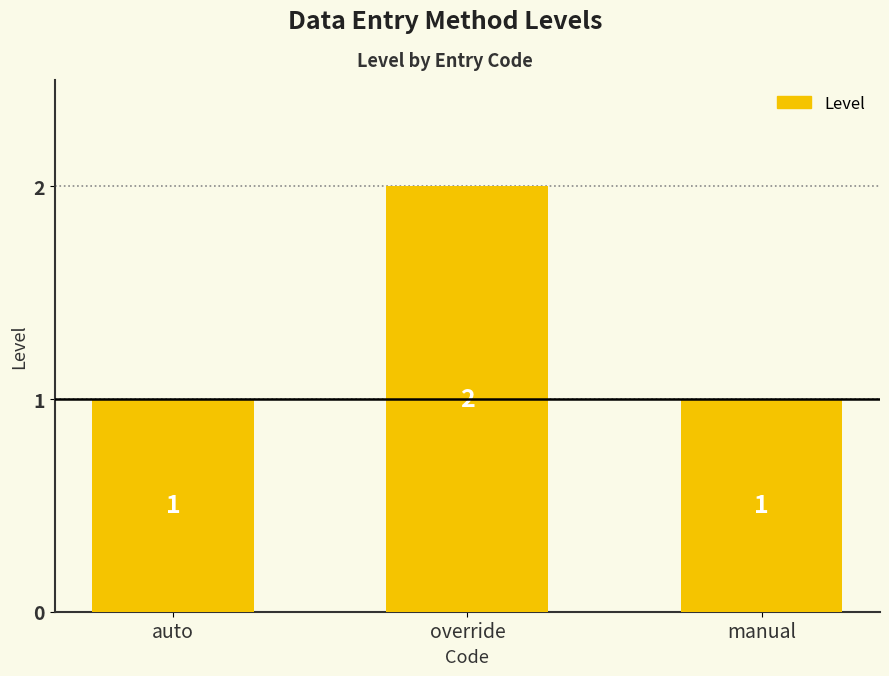

What is the average value?

1